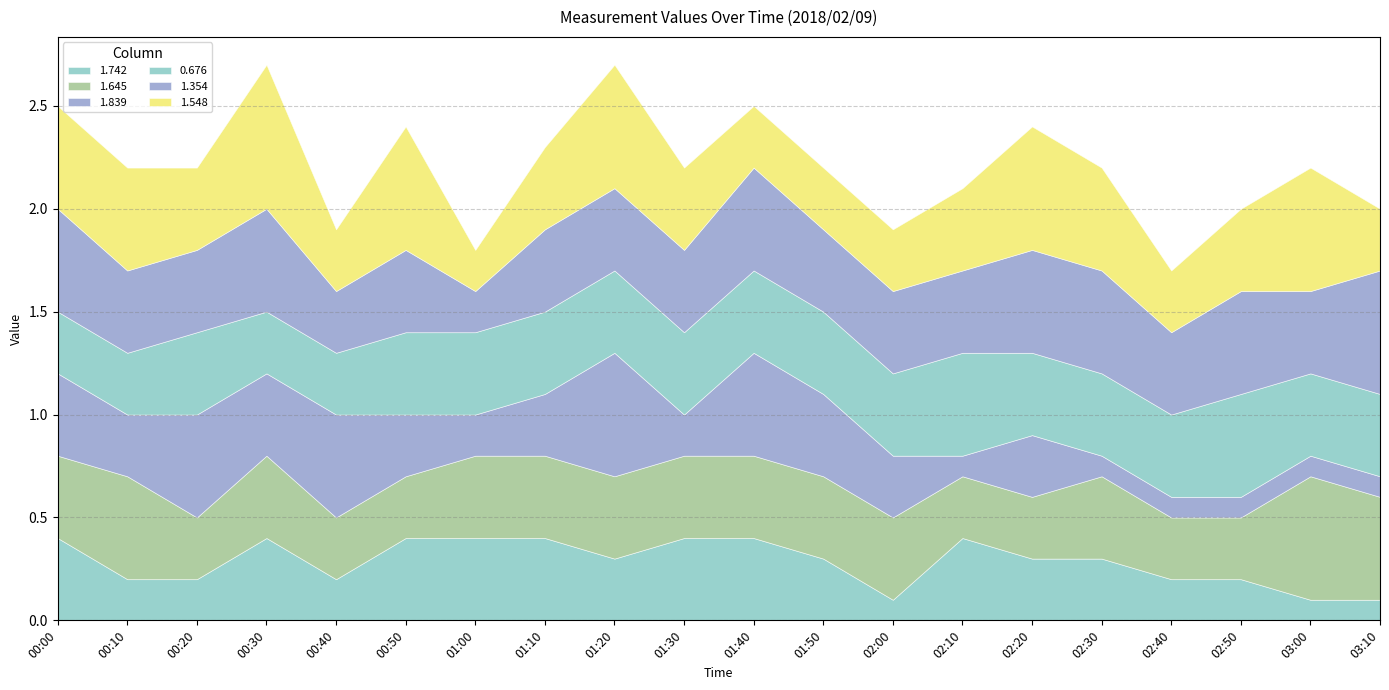

What is the difference between the second highest and minimum values in the 1.645 series?

0.2